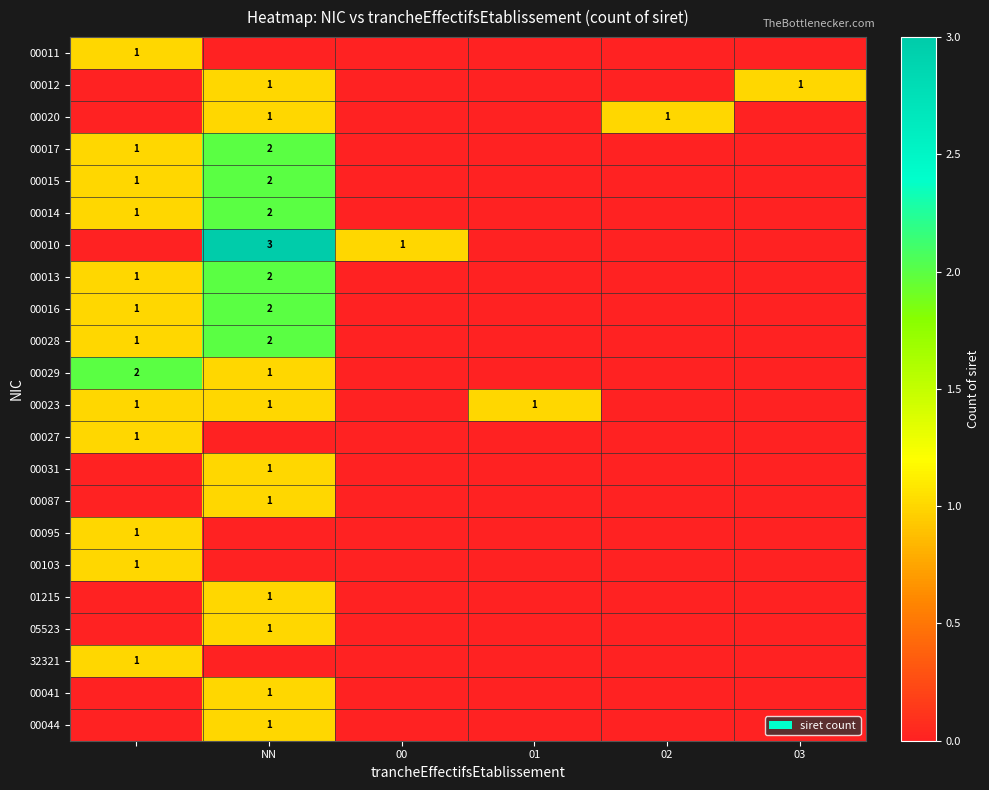

True or false: 00017 has a value of 2 at NN.

True